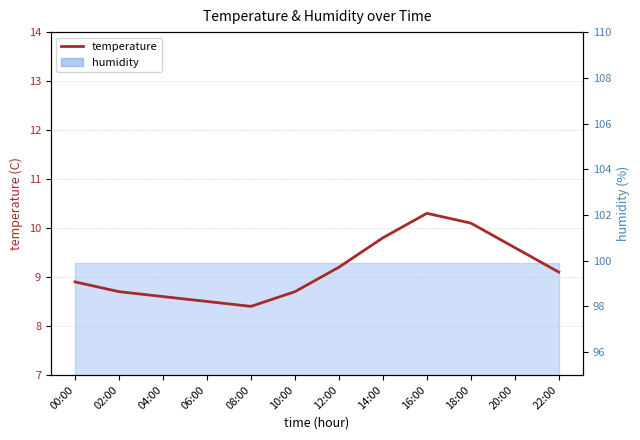

Rank the categories by value from lowest to highest.

08:00, 06:00, 04:00, 02:00, 10:00, 00:00, 22:00, 12:00, 20:00, 14:00, 18:00, 16:00